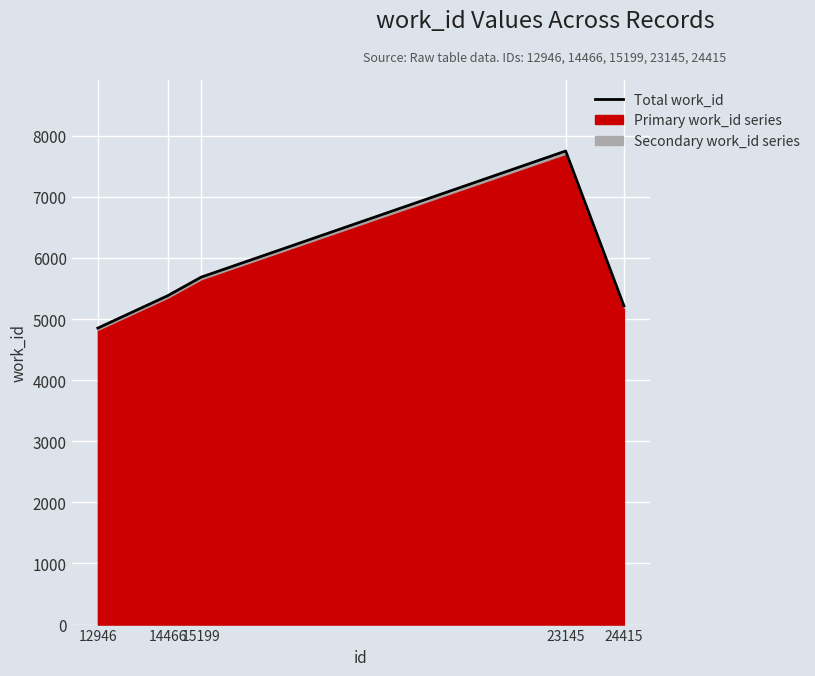

What is the change in value from 15199 to 24415?

-470